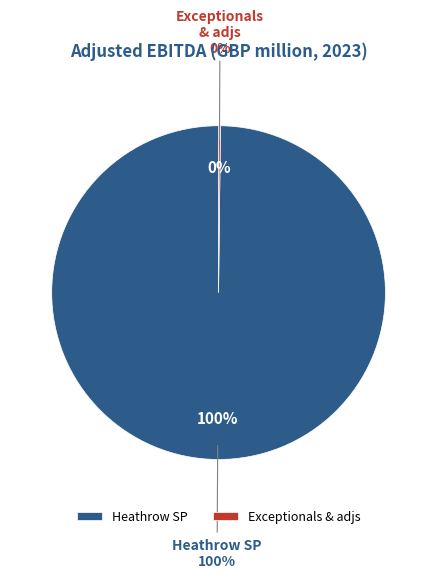

Count the number of slices in the pie.

2